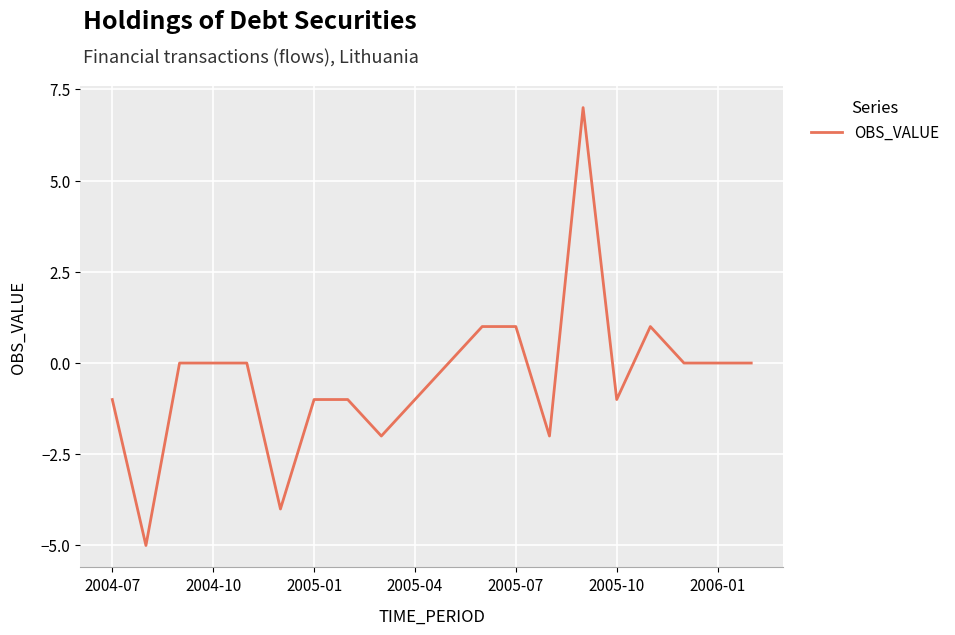

How many lines are shown in the chart?

1